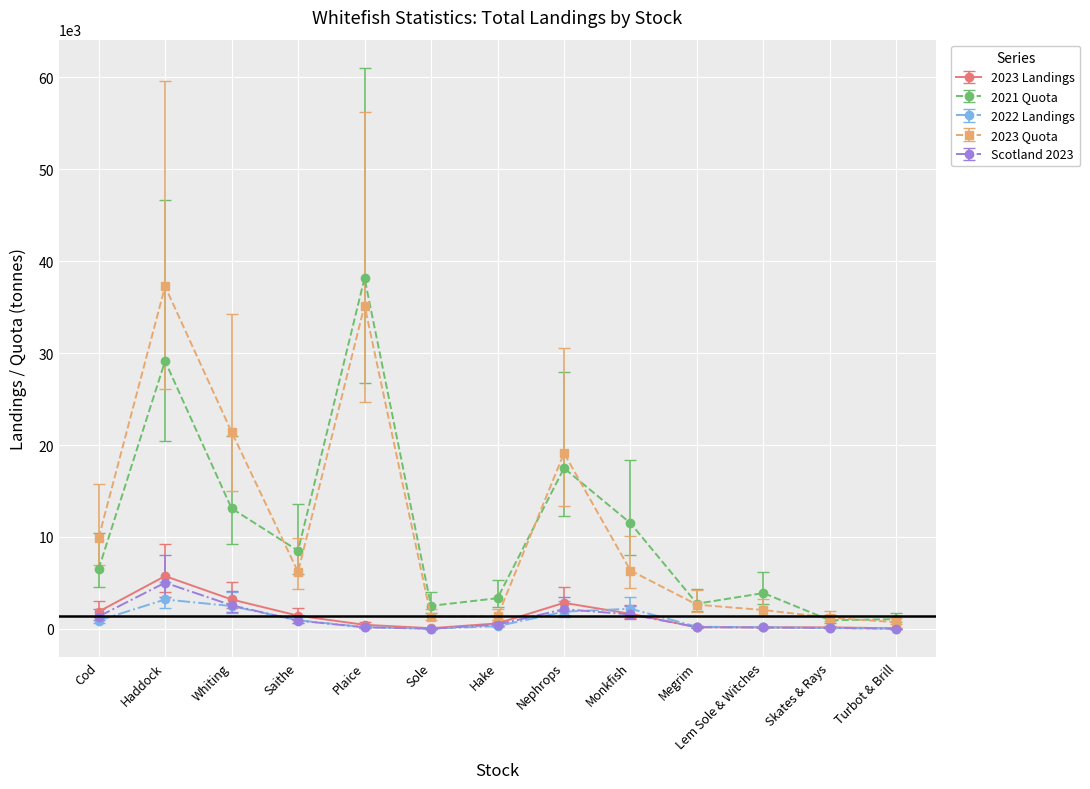

The 2023 Quota series shows 13900.2 at Cod. True or false?

False